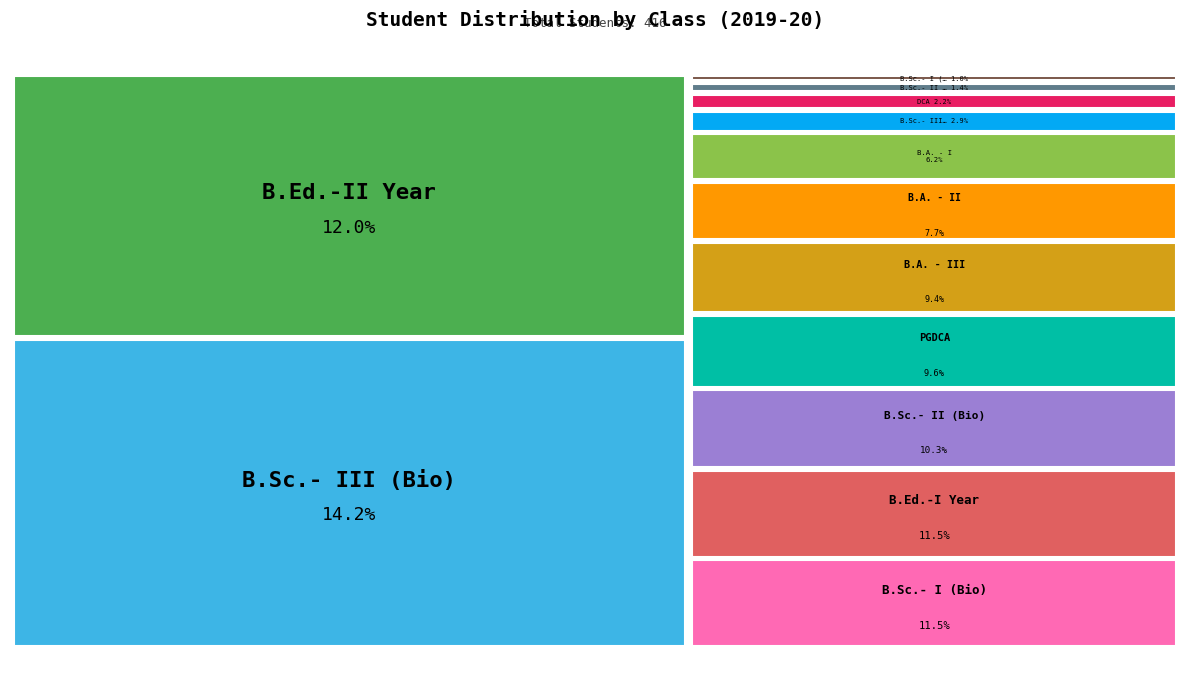

Is it true that B.Sc.- II (CS) is 1% of the pie?

True